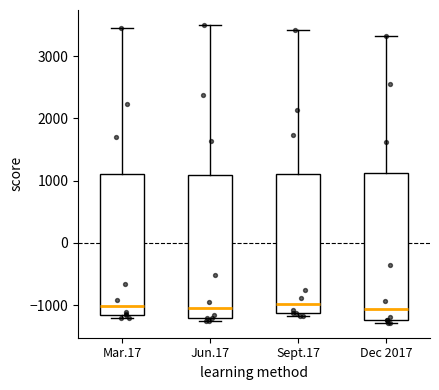

Reading left to right, read every box against the y-axis: the position of its median line, the range the box covers, and the ends of its whiskers. The values are not printed on the chart, so give them approximately, as read against the axis.

Mar.17: median -1000, box -1200 to 1100, whiskers -1200 (just below the box's lower edge) to 3500
Jun.17: median -1000, box -1200 to 1100, whiskers -1200 (just below the box's lower edge) to 3500
Sept.17: median -1000, box -1100 to 1100, whiskers -1200 to 3400
Dec 2017: median -1100, box -1200 to 1100, whiskers -1300 to 3300